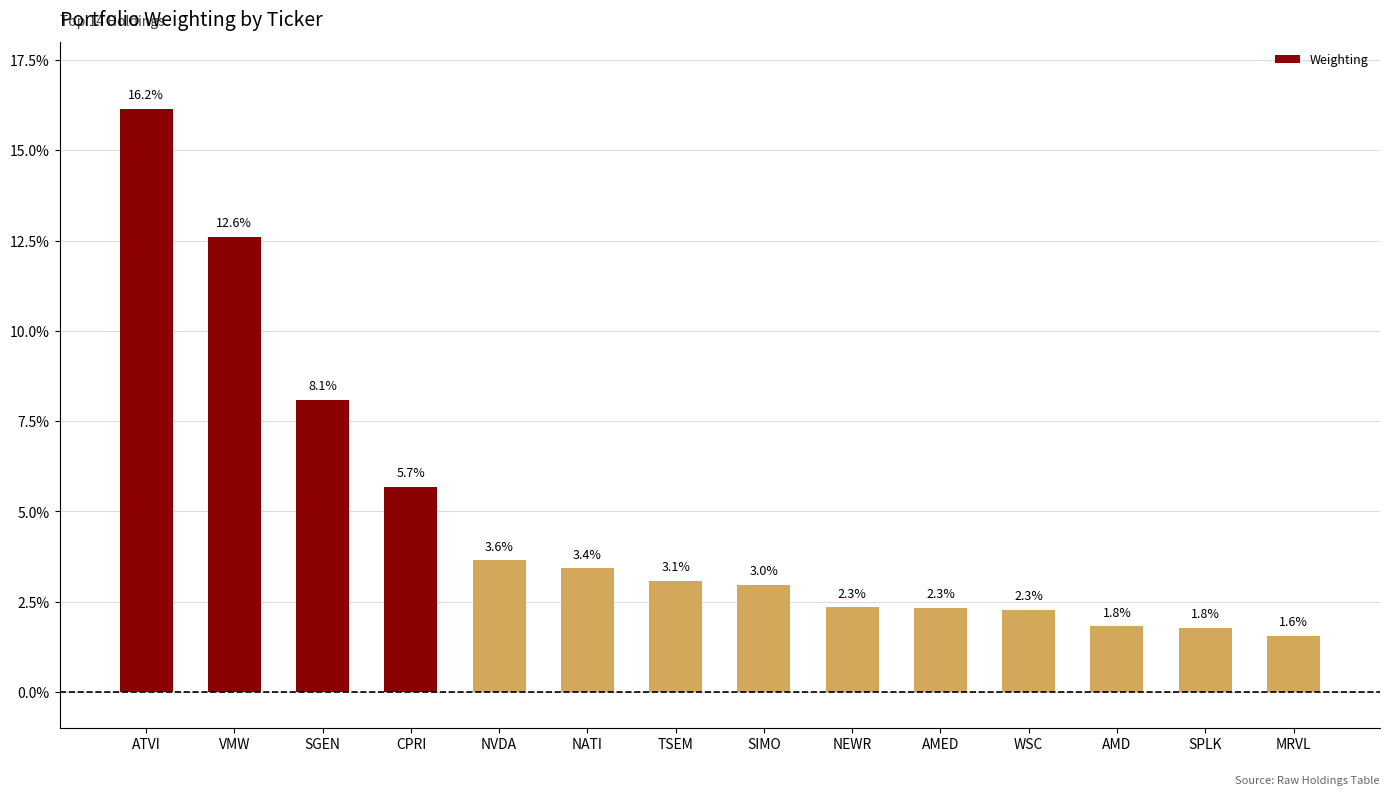

What is the approximate value at AMD?

1.8